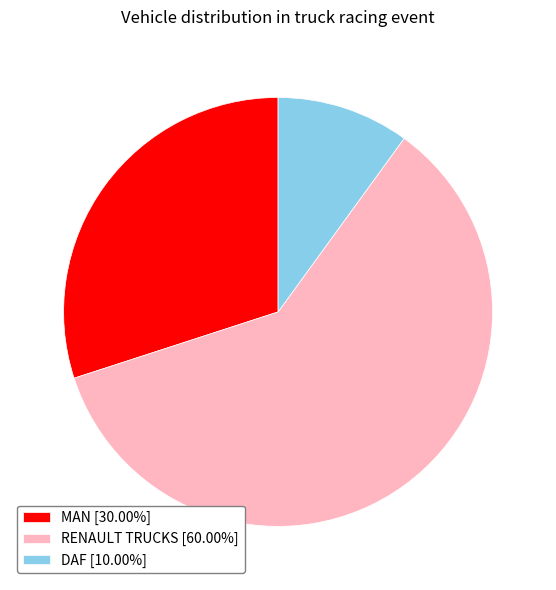

What is the ratio of the value at MAN [30.00%] to the value at DAF [10.00%]?

3.0